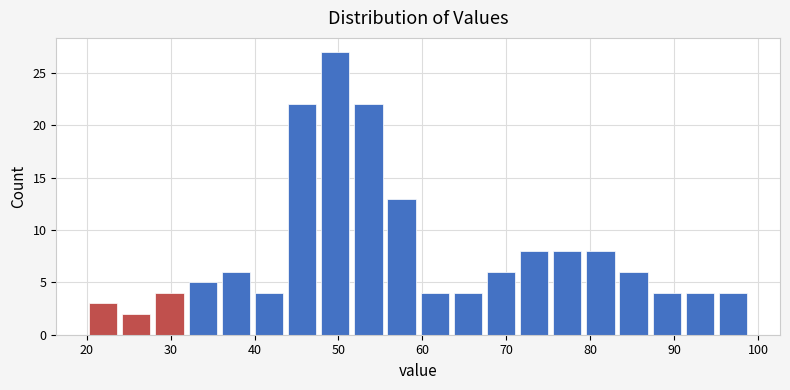

Around what value on the x-axis is the tallest bar? Give the approximate position of its centre, as read against the axis.

50